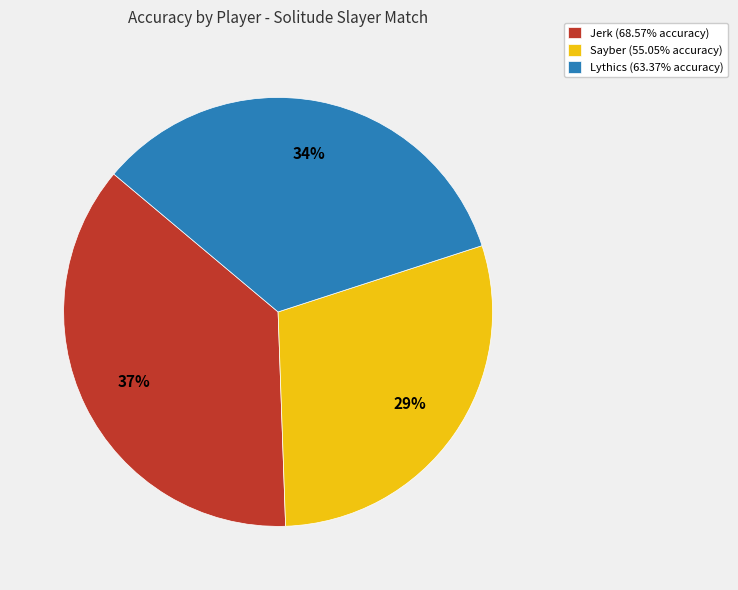

Which slice is the smallest?

Sayber